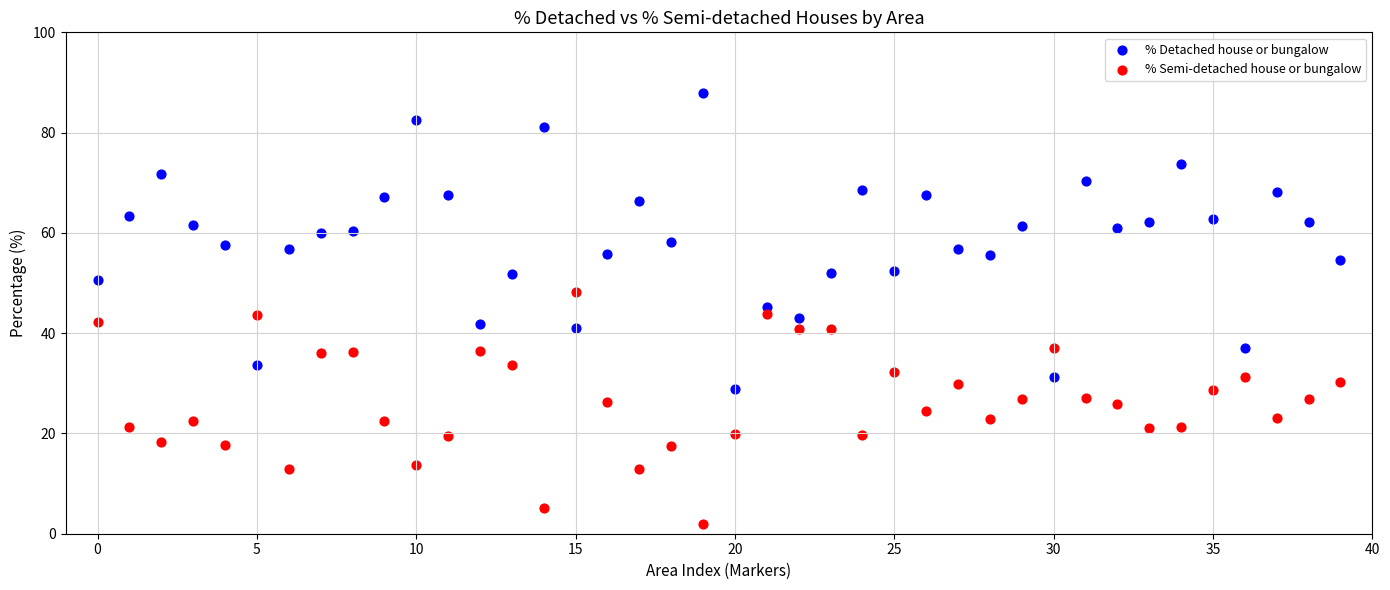

What are all the series names shown in the legend?

% Detached house or bungalow, % Semi-detached house or bungalow